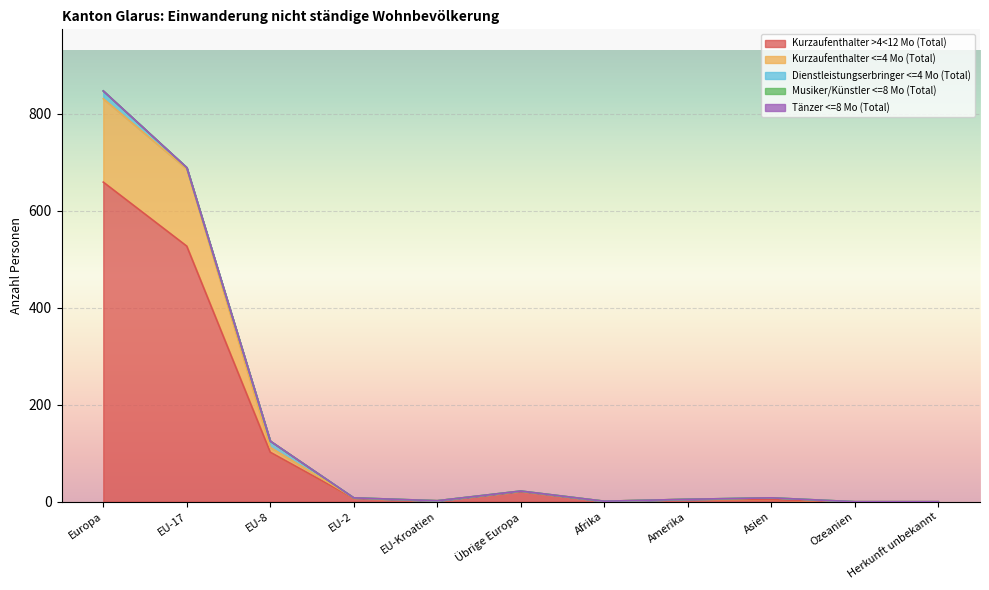

What is the maximum value for Kurzaufenthalter >4<12 Mo (Total)?

659